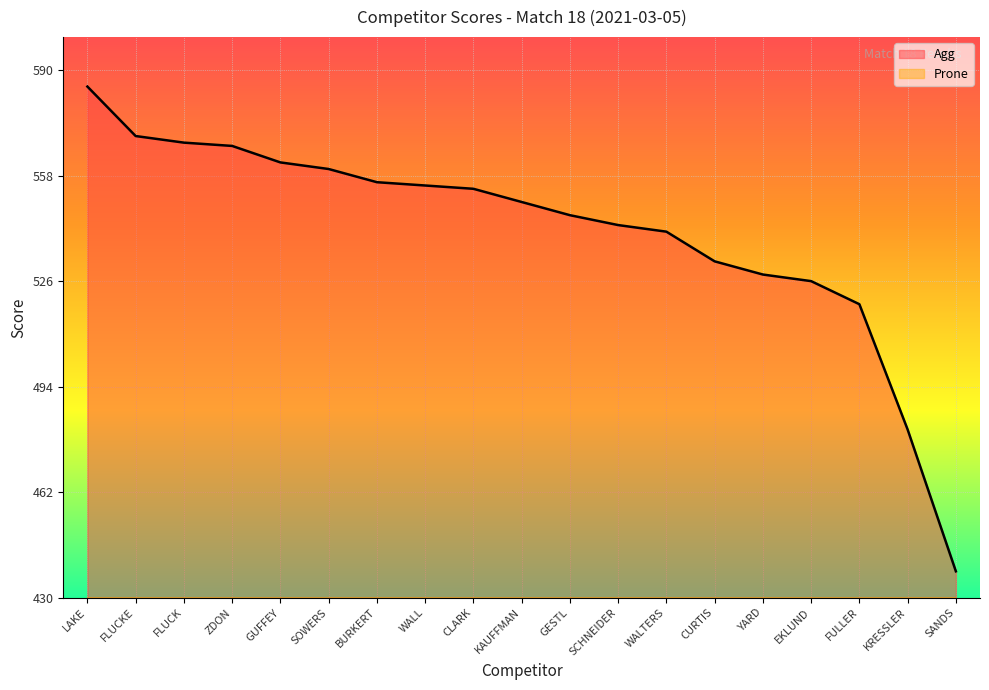

At which label does Agg first exceed 550?

LAKE